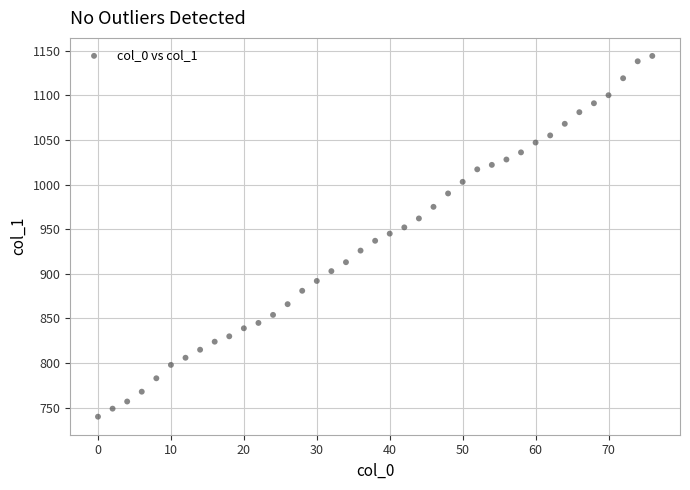

What is the range of Y values (max minus min)?

404